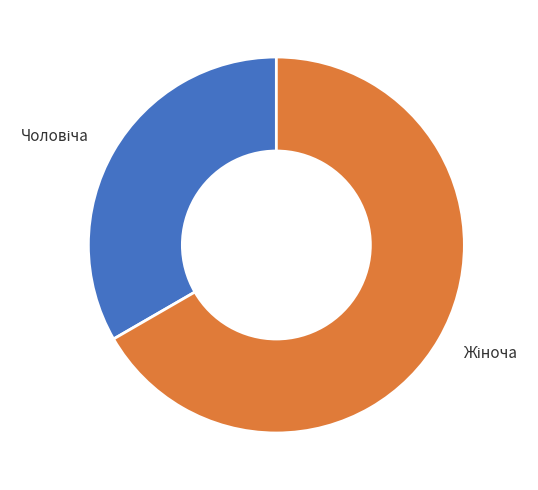

Is there a majority slice in this chart?

Yes